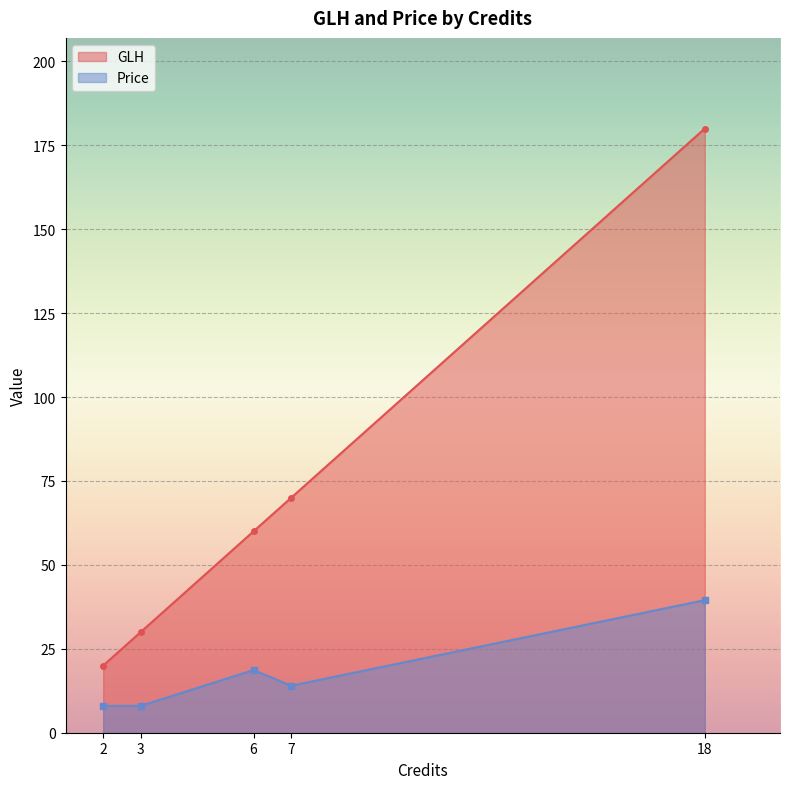

Is it true that GLH equals 70.0 at 7?

True